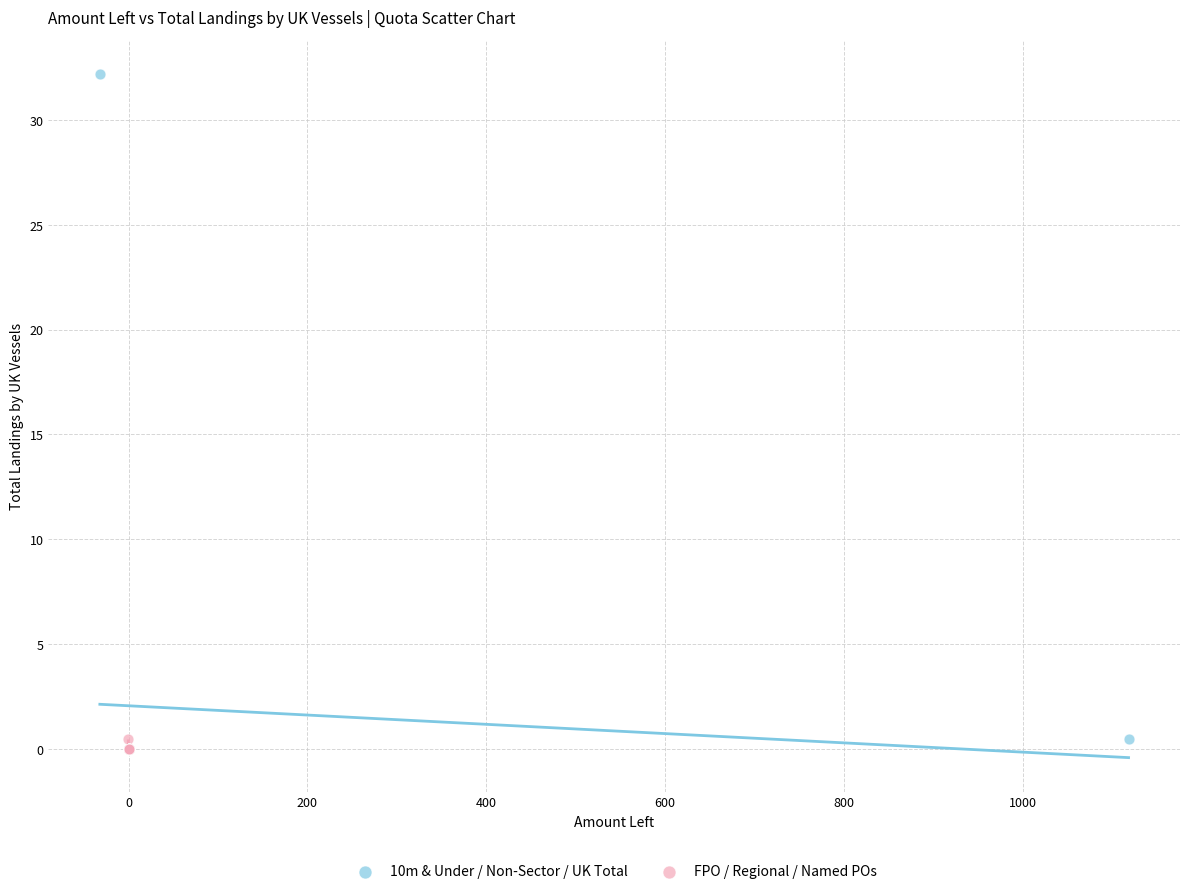

What are all the series names shown in the legend?

10m & Under / Non-Sector / UK Total, FPO / Regional / Named POs